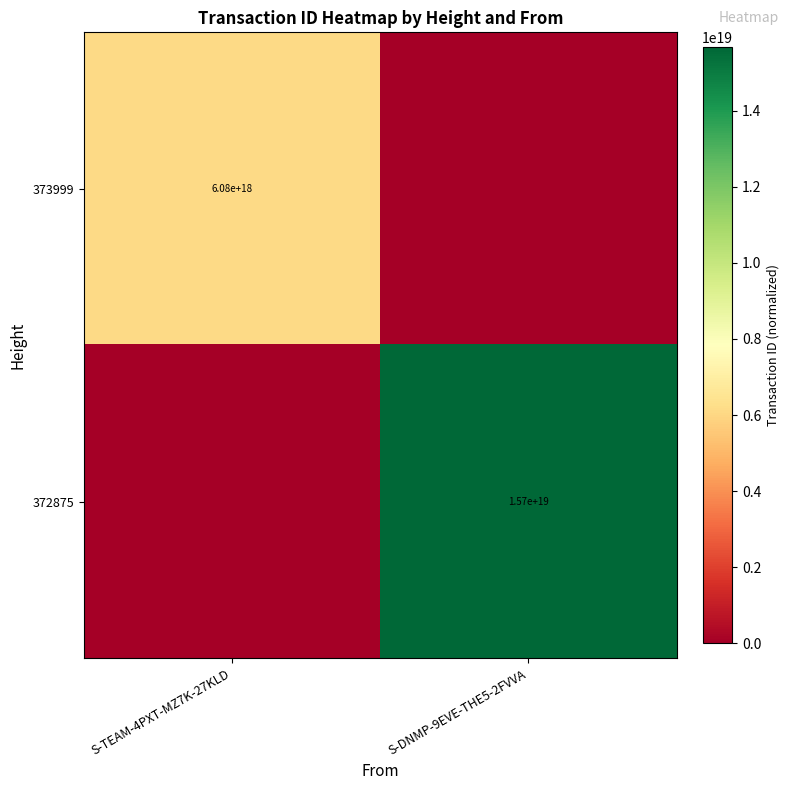

The value of 372875 at S-DNMP-9EVE-THE5-2FVVA is 15700000000000000000. True or false?

True